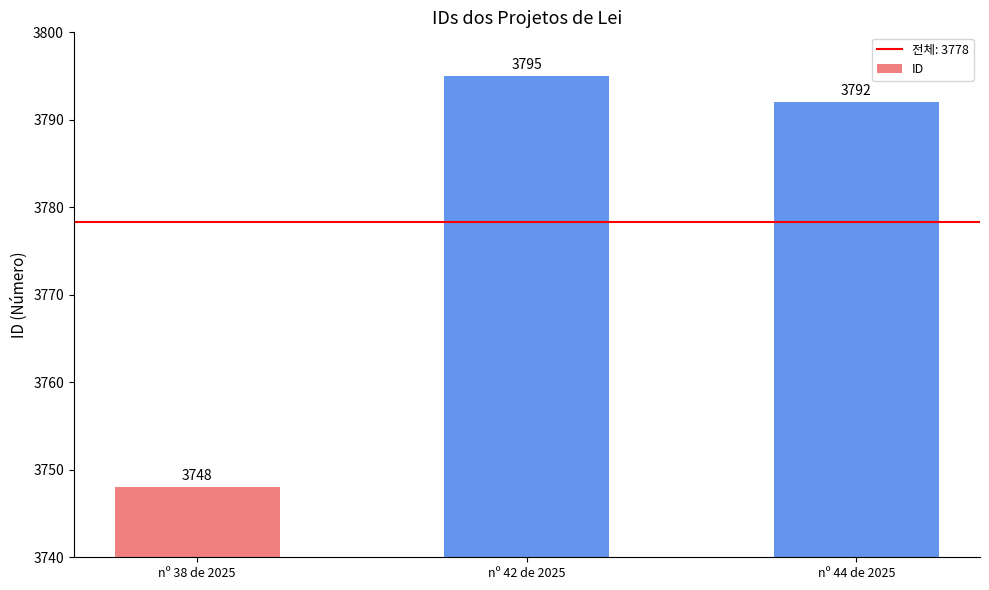

Reading left to right, extract all data points from this chart.

3748	3795	3792